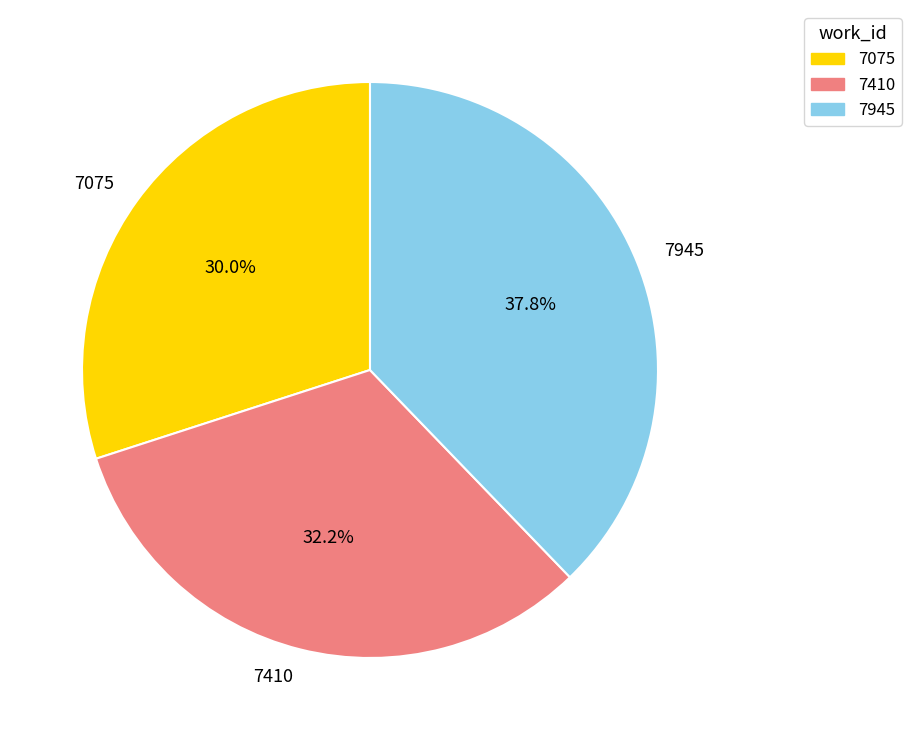

Do 7945 and 7075 together represent more than half of the pie?

Yes